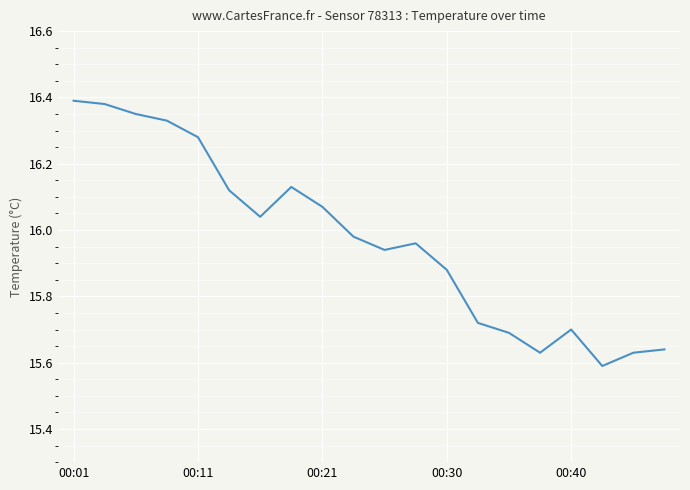

How many lines are shown in the chart?

1